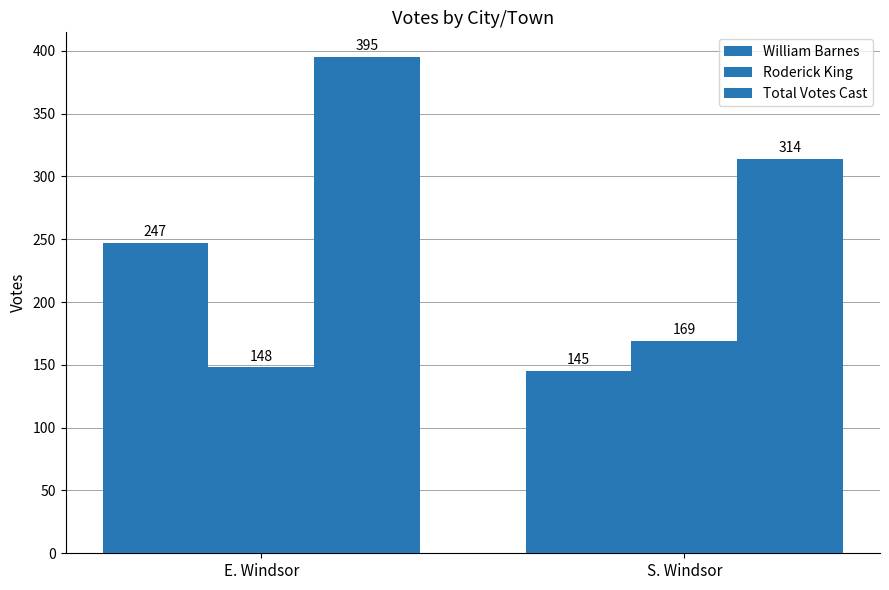

Rank the series by their maximum value, from lowest to highest.

Roderick King, William Barnes, Total Votes Cast